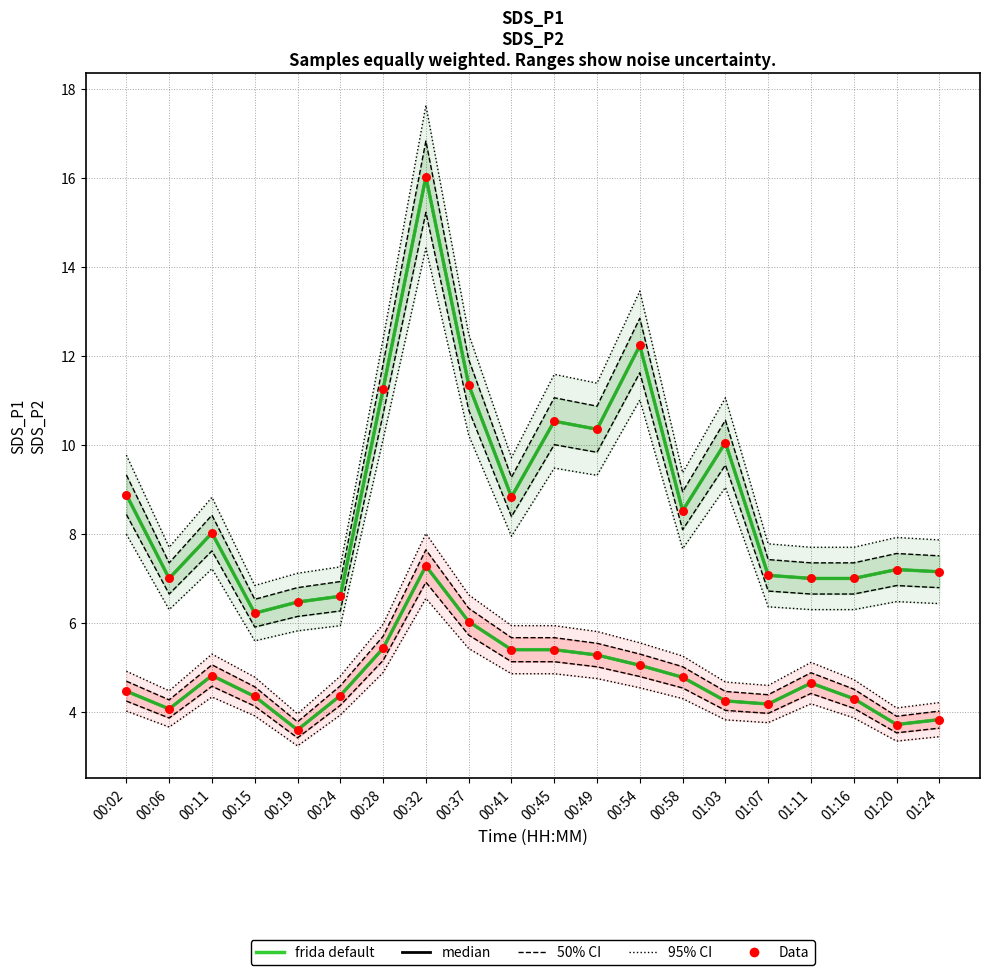

Which series contains the lowest Y value?

SDS_P2